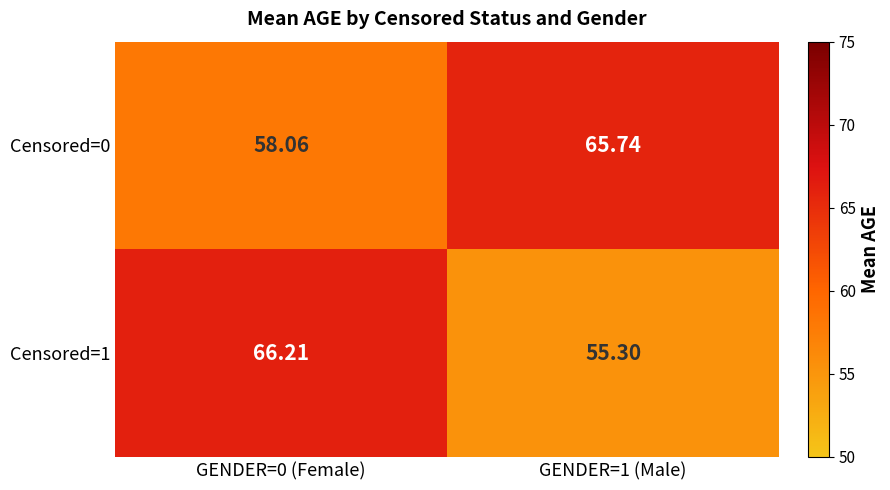

Which series has the widest spread of values?

Censored=1